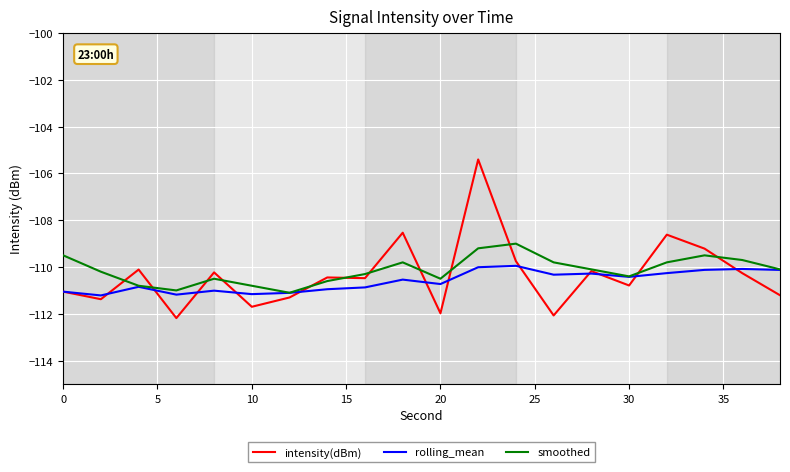

How many lines are shown in the chart?

3